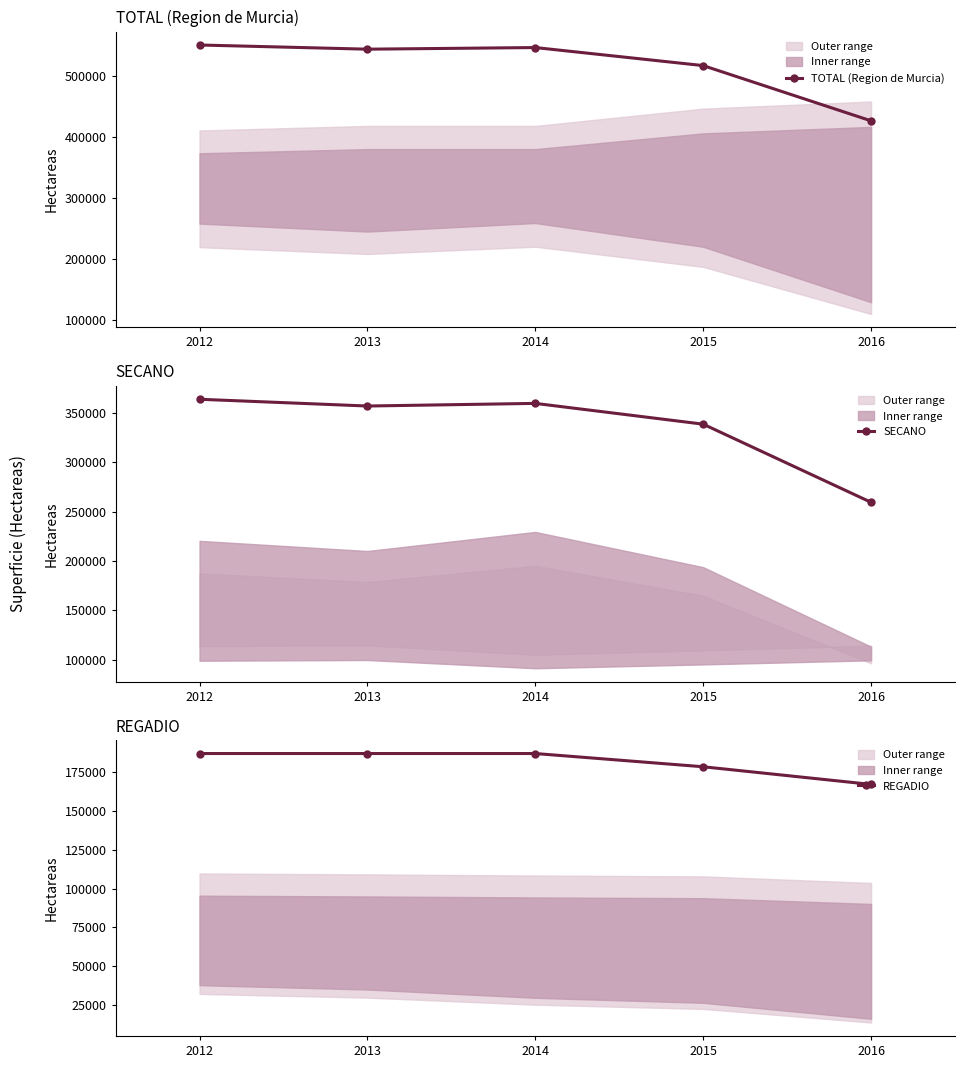

In SECANO, how many points are higher than both neighbors (excluding endpoints)?

1